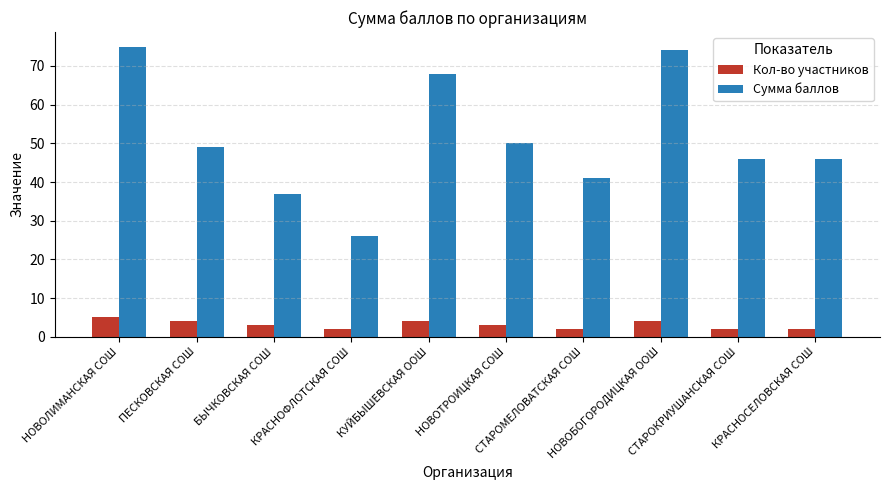

How many groups of bars are there?

10